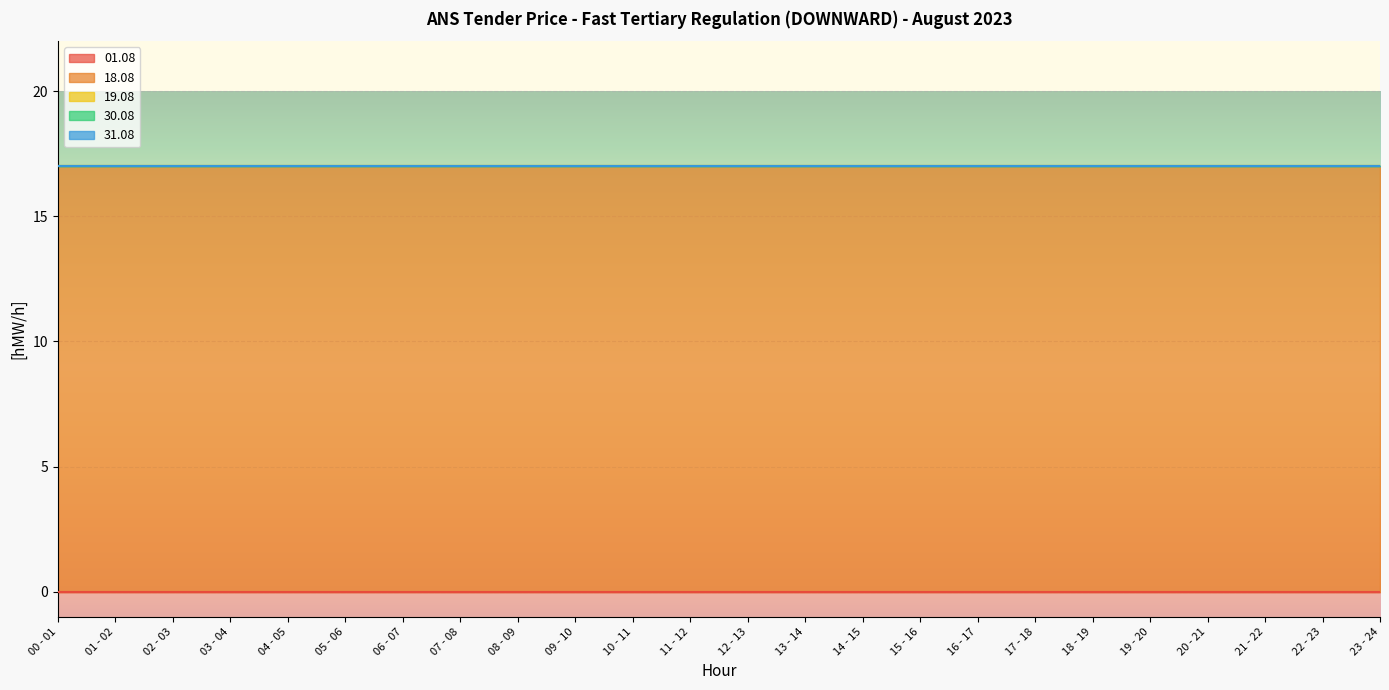

At 22 - 23, list the series in order from smallest to largest.

01.08, 19.08, 30.08, 31.08, 18.08